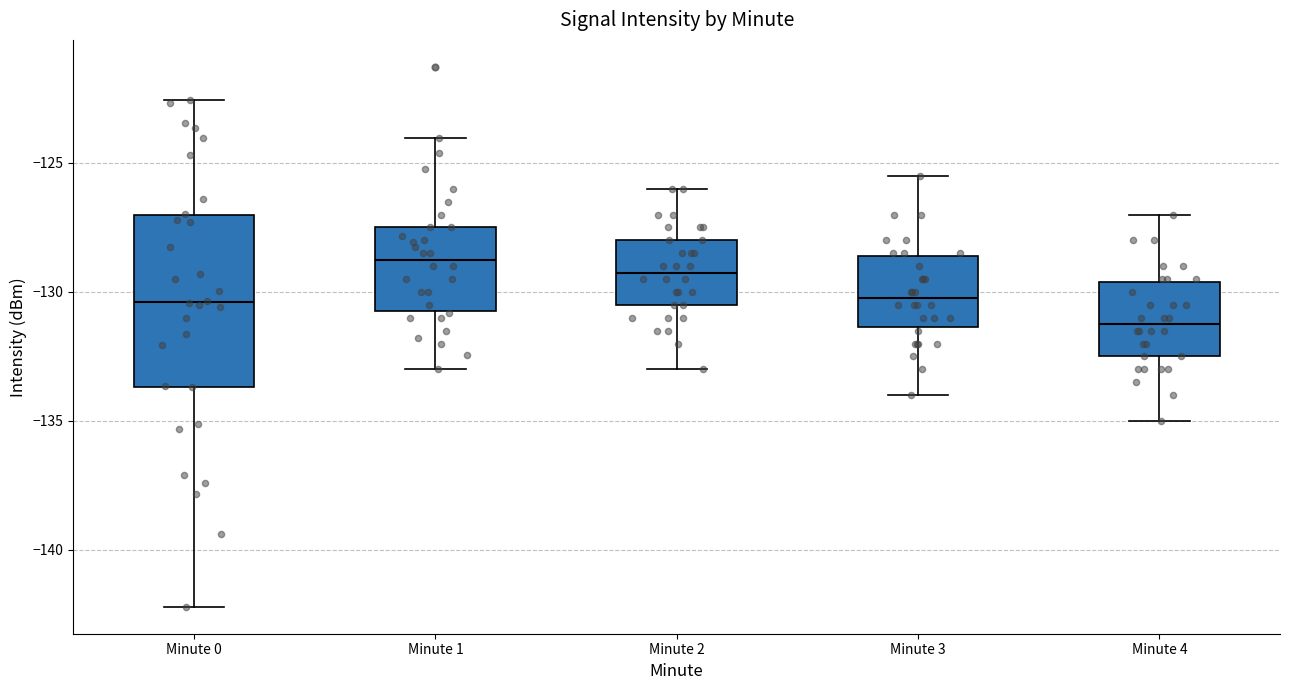

Which box's median line is the lowest?

Minute 4